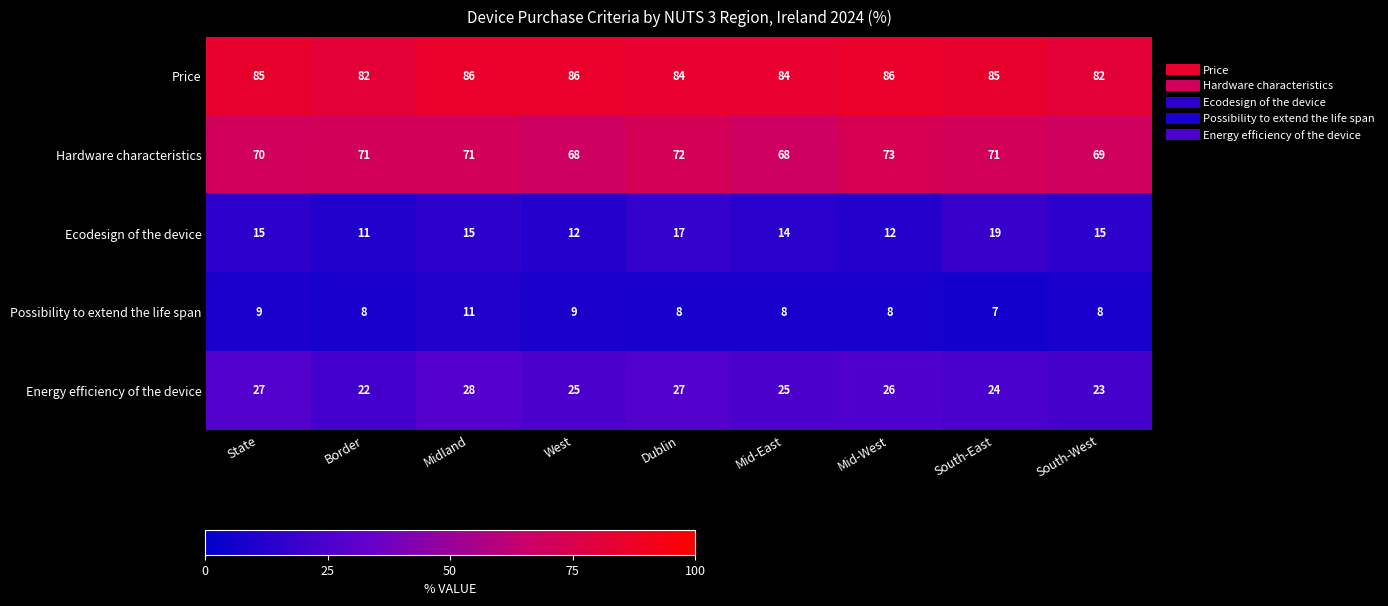

Count the Price values in the range 84 to 86.

7